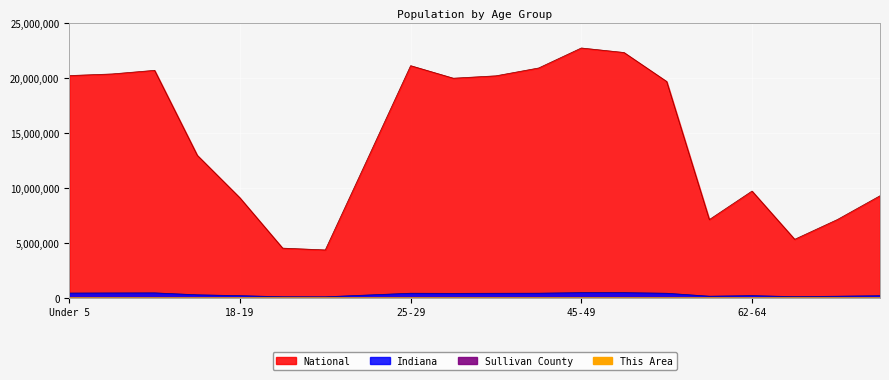

What is the label of the 5th point from the left?

18-19